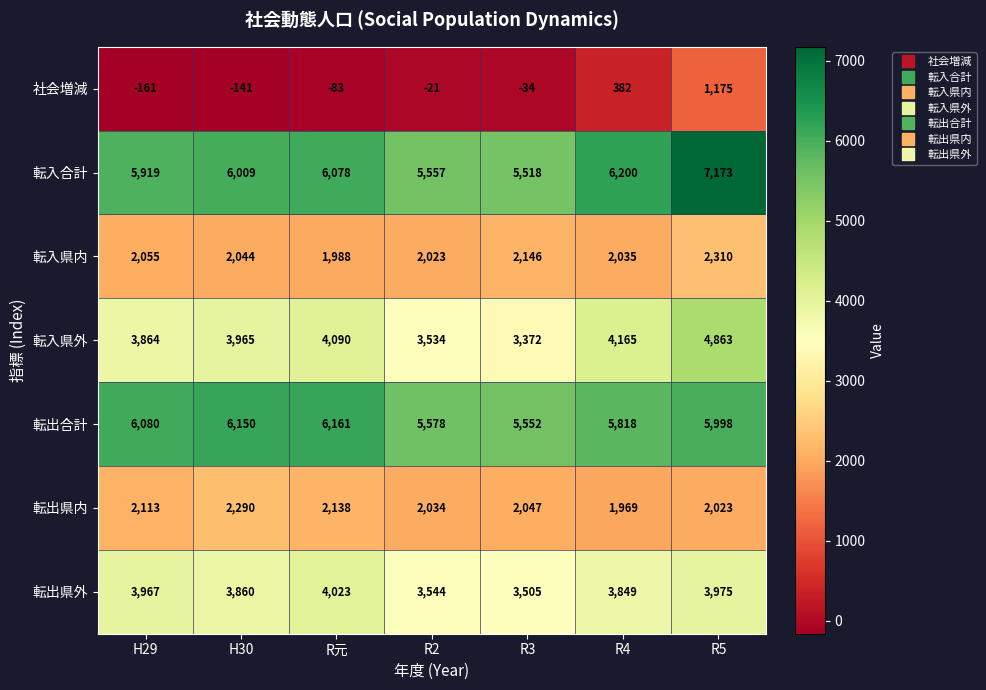

True or false: 転入合計 has a value of 7173 at R5.

True